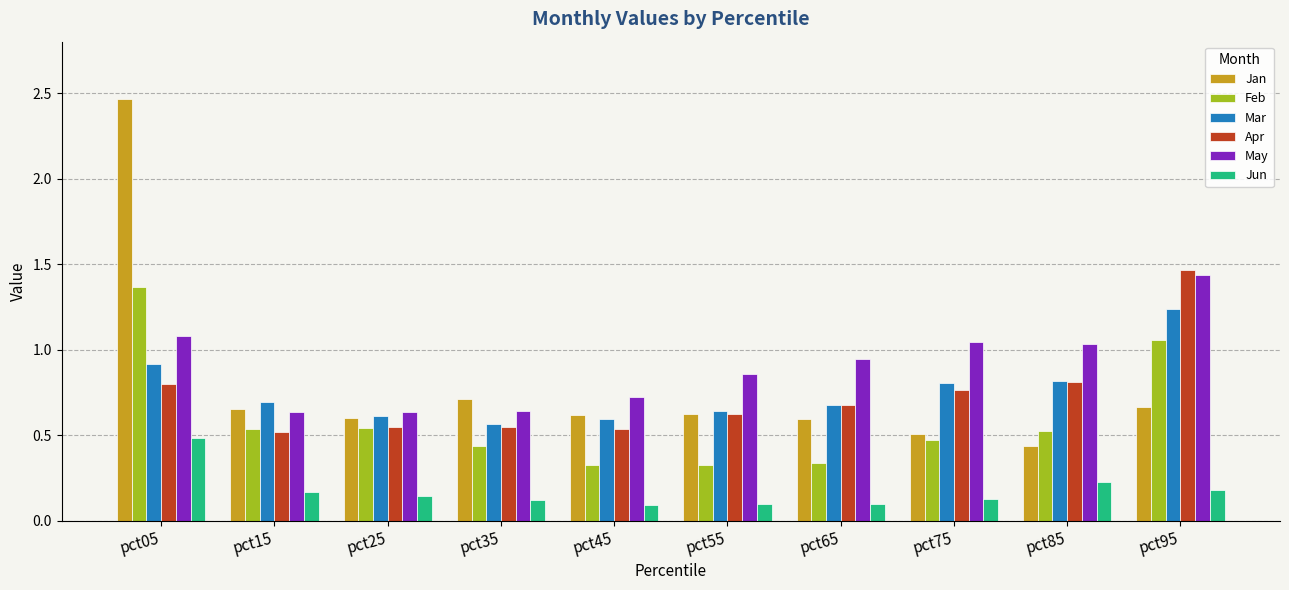

What is the sum of all Mar values?

7.6